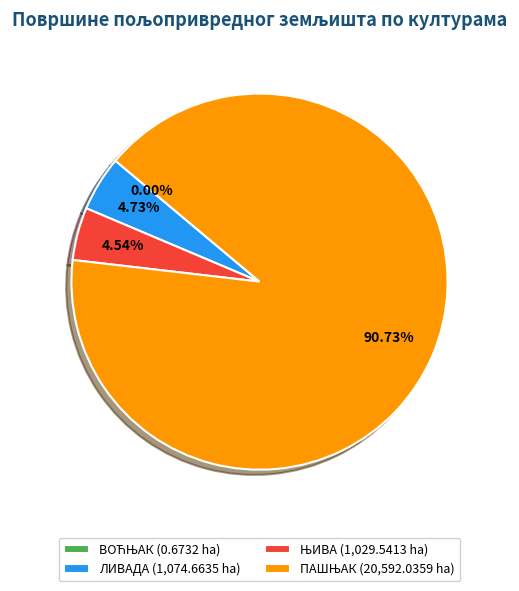

Is there any slice that represents more than half of the pie?

Yes